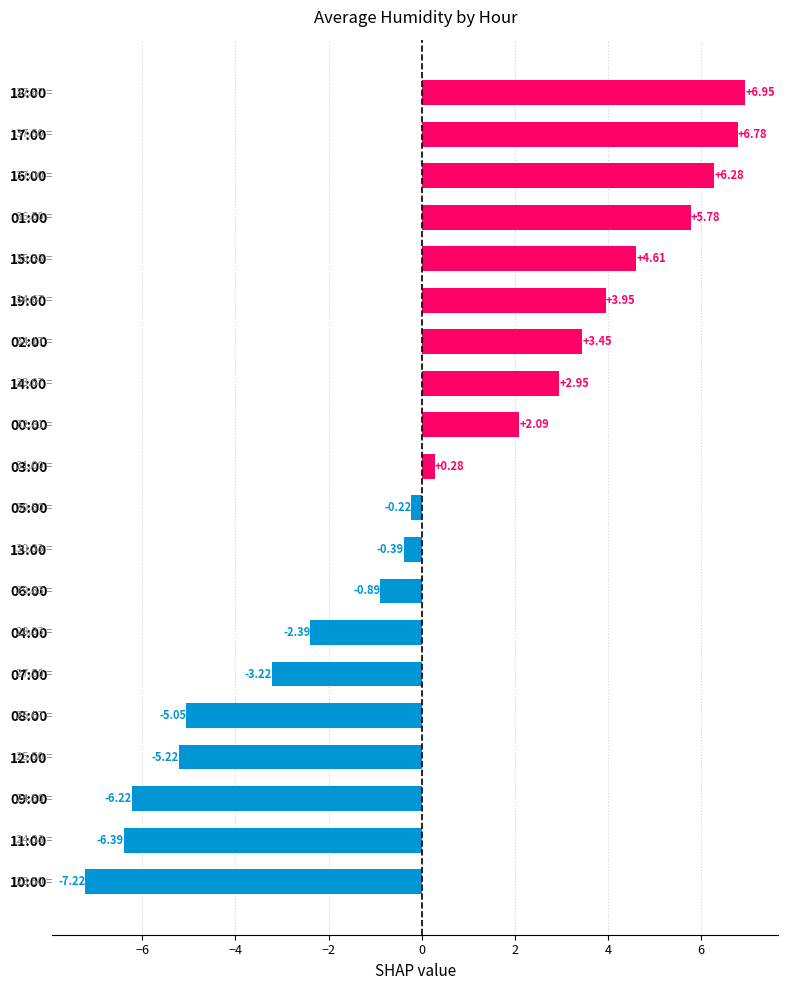

List the labels in order of value, smallest first.

10:00, 11:00, 09:00, 12:00, 08:00, 07:00, 04:00, 06:00, 13:00, 05:00, 03:00, 00:00, 14:00, 02:00, 19:00, 15:00, 01:00, 16:00, 17:00, 18:00